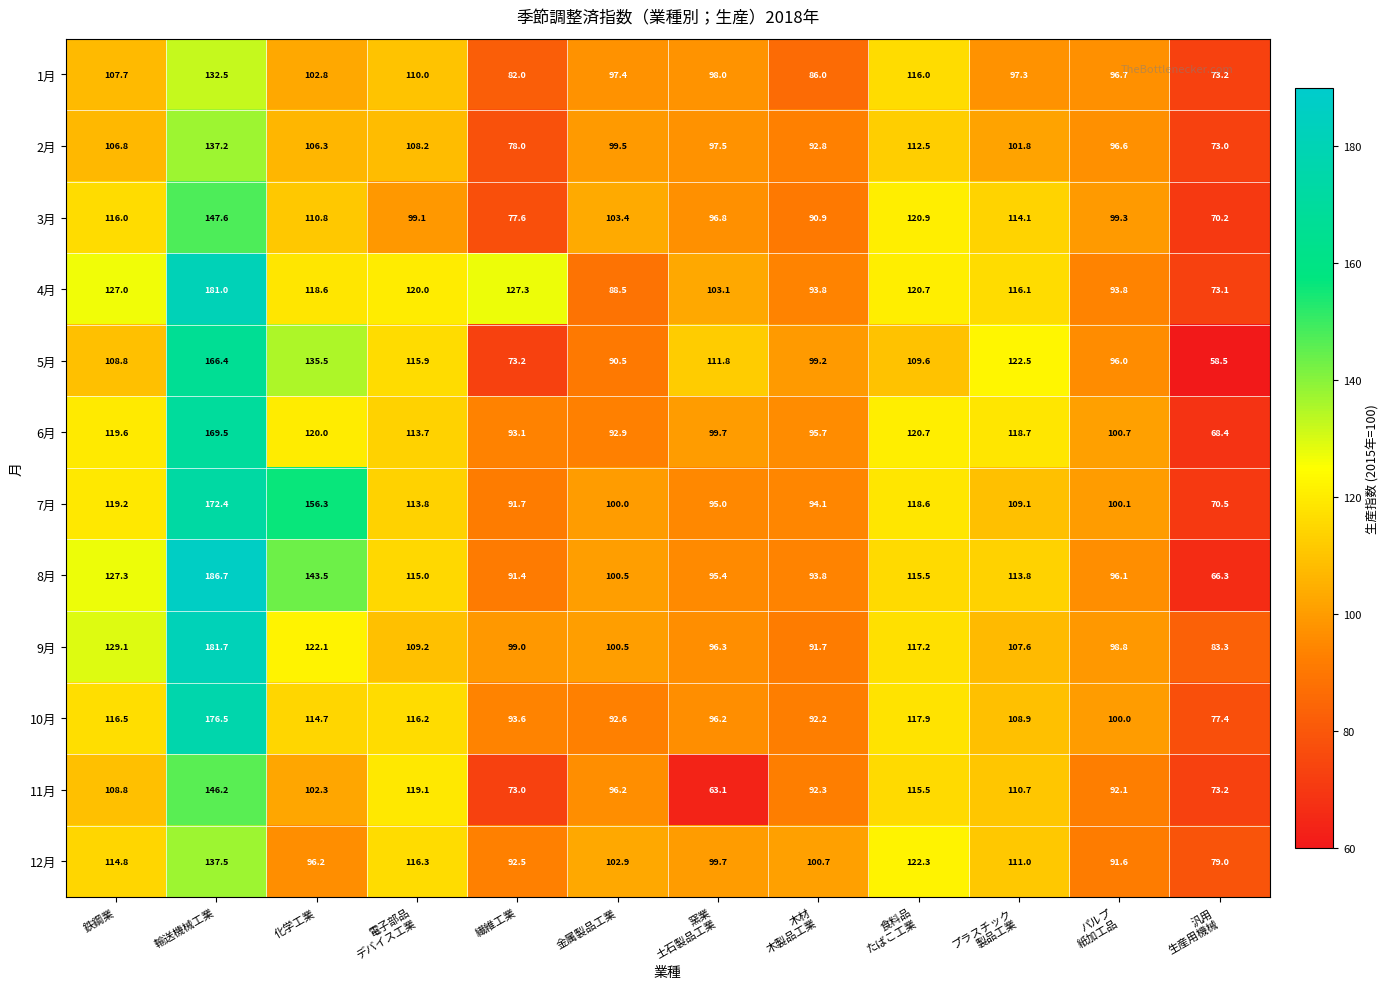

Rank the series by their maximum value, from lowest to highest.

1月, 2月, 12月, 11月, 3月, 5月, 6月, 7月, 10月, 4月, 9月, 8月